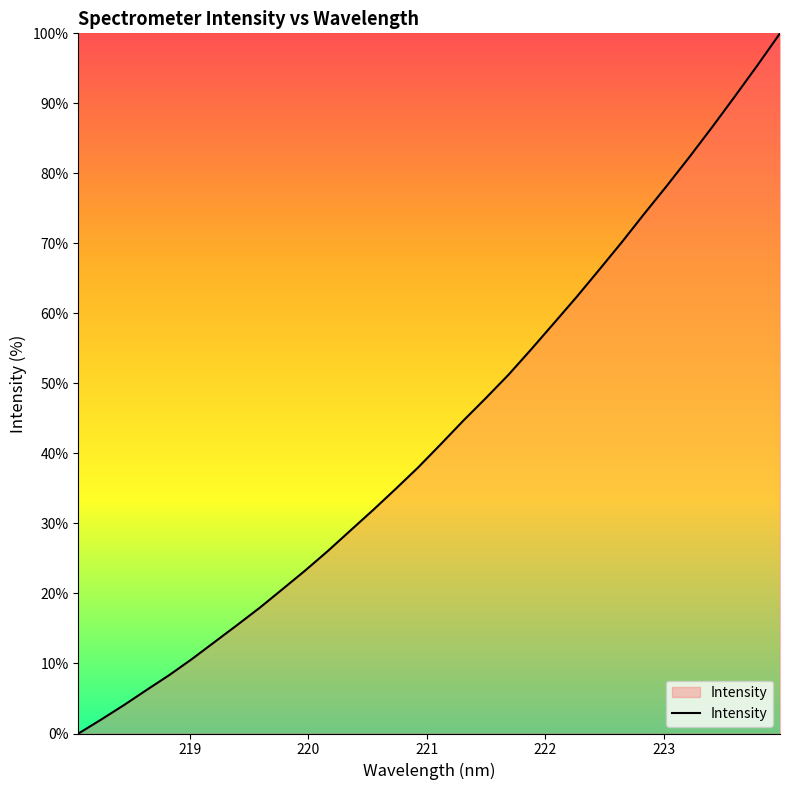

What is the greatest value displayed?

100.0